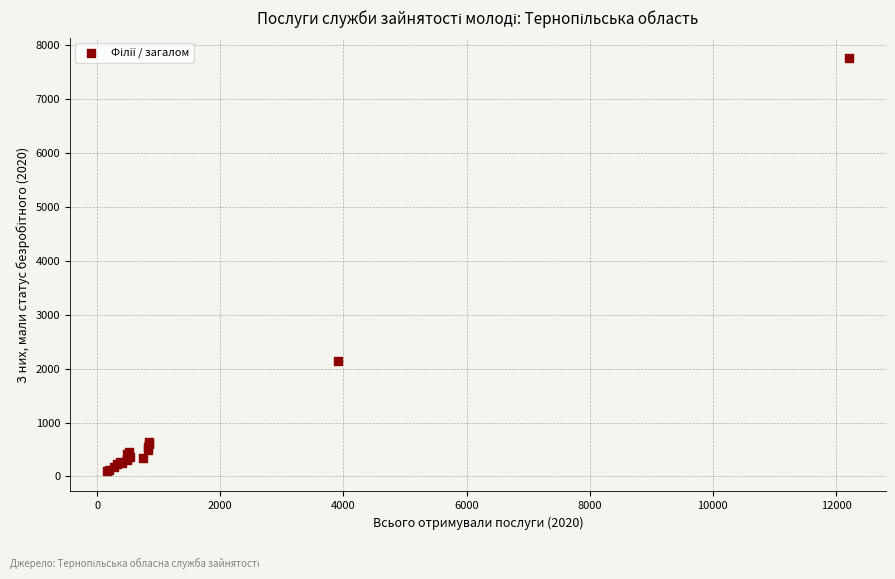

What Y value in the scatter plot is closest to 3929?

2144